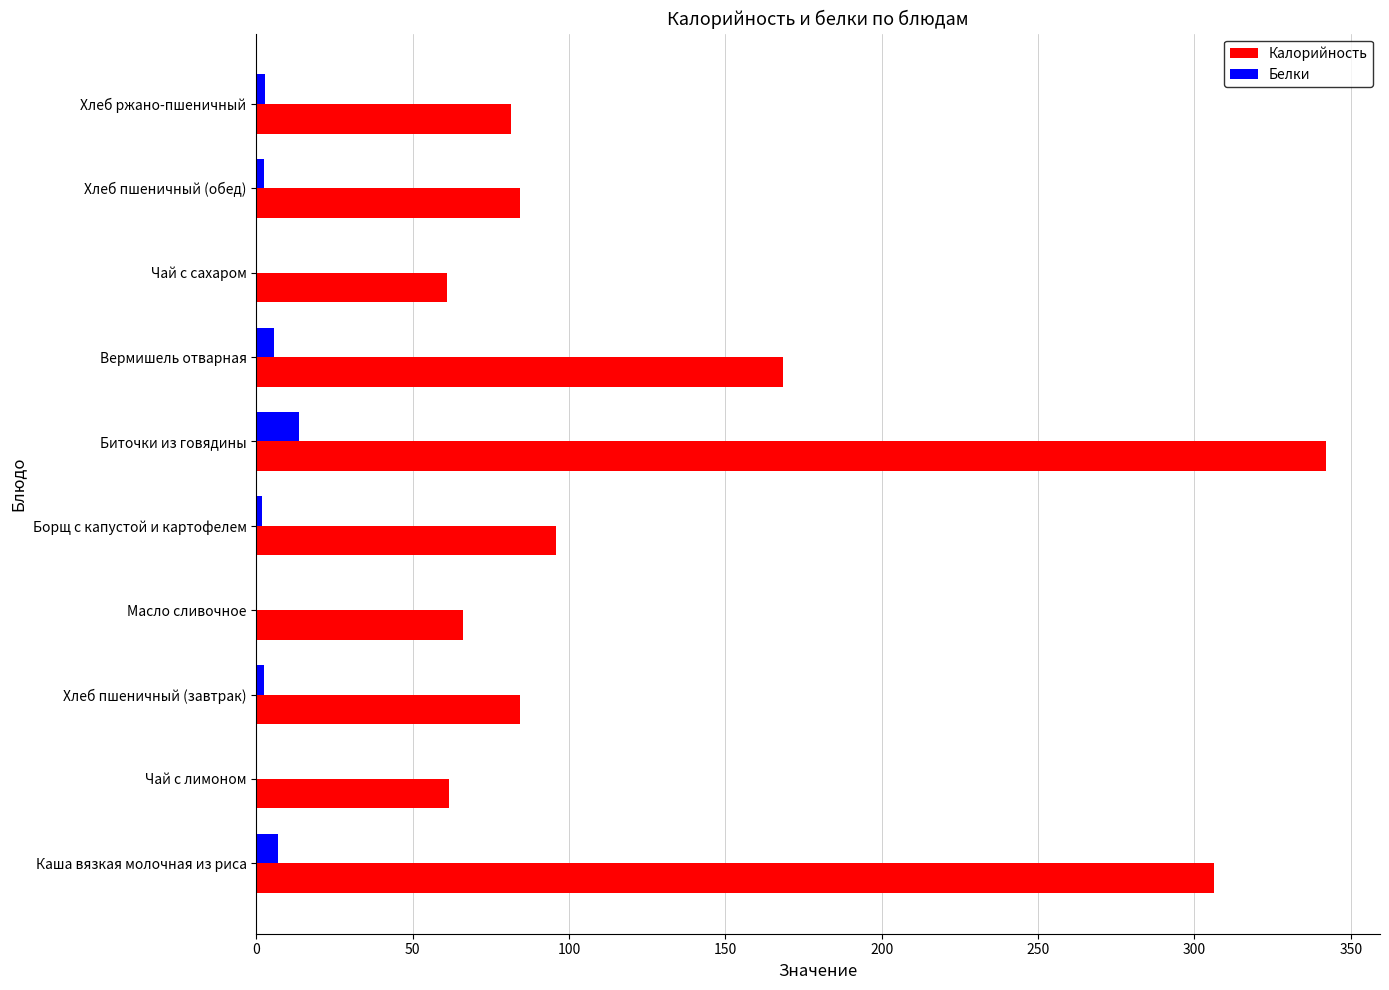

Which series has the largest total across all categories?

Калорийность